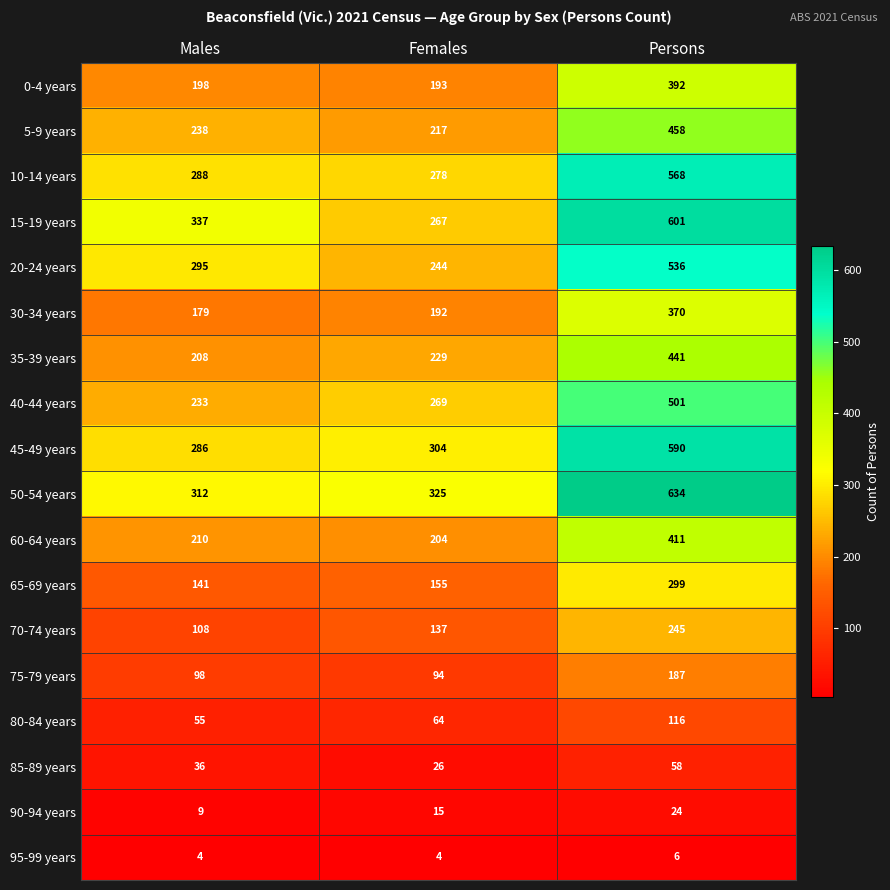

What is the greatest value displayed?

634